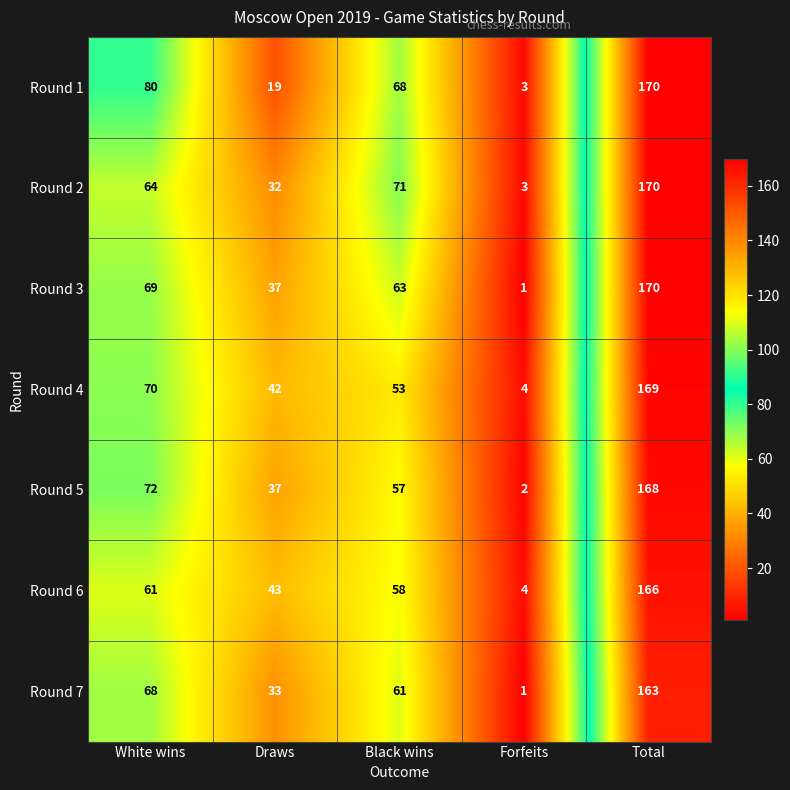

What is the maximum value shown in the chart?

170